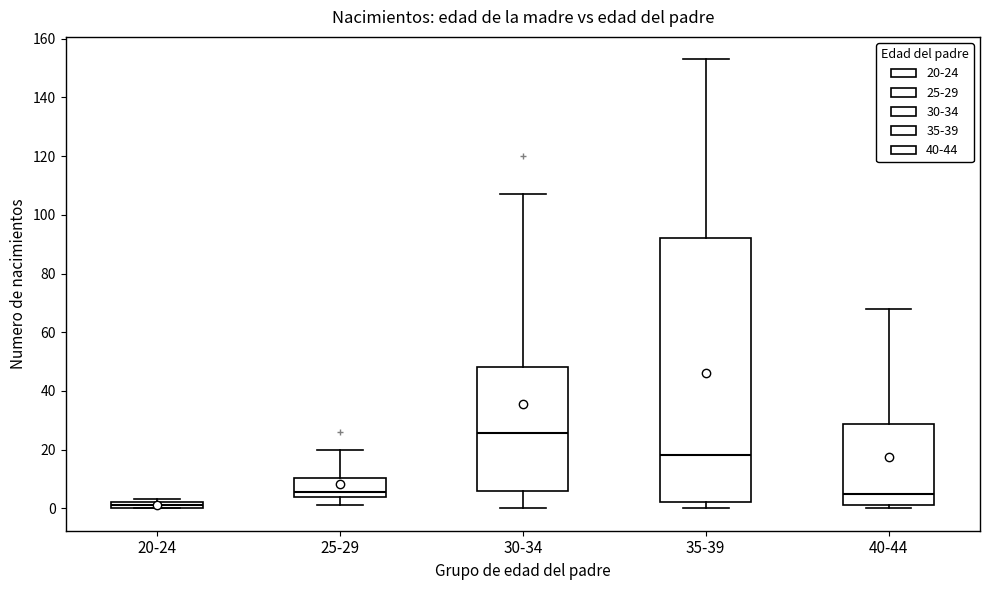

Where is the lower edge of the box for 40-44 on the y-axis? The values are not printed on the chart, so give them approximately, as read against the axis.

2